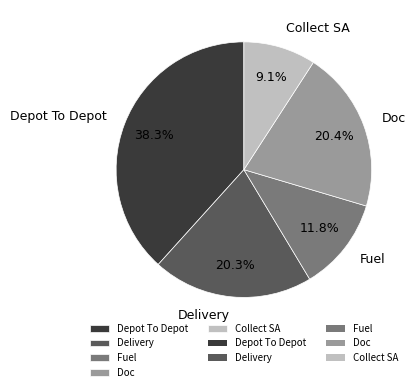

Approximately how many times larger is the value at Fuel compared to Delivery?

0.6